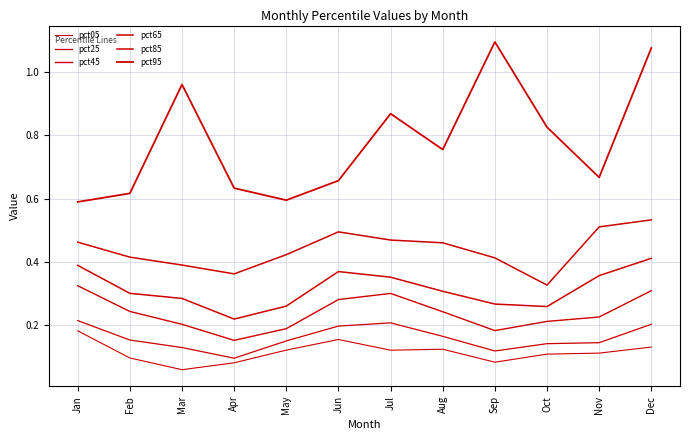

How many lines are shown in the chart?

6